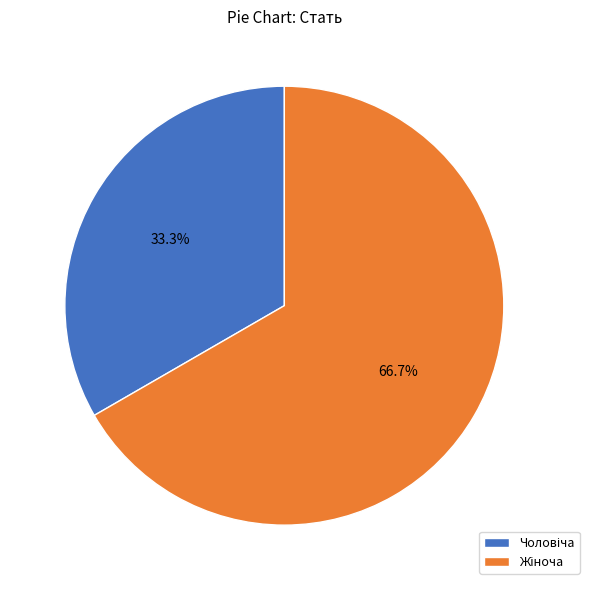

How many segments does this pie chart have?

2